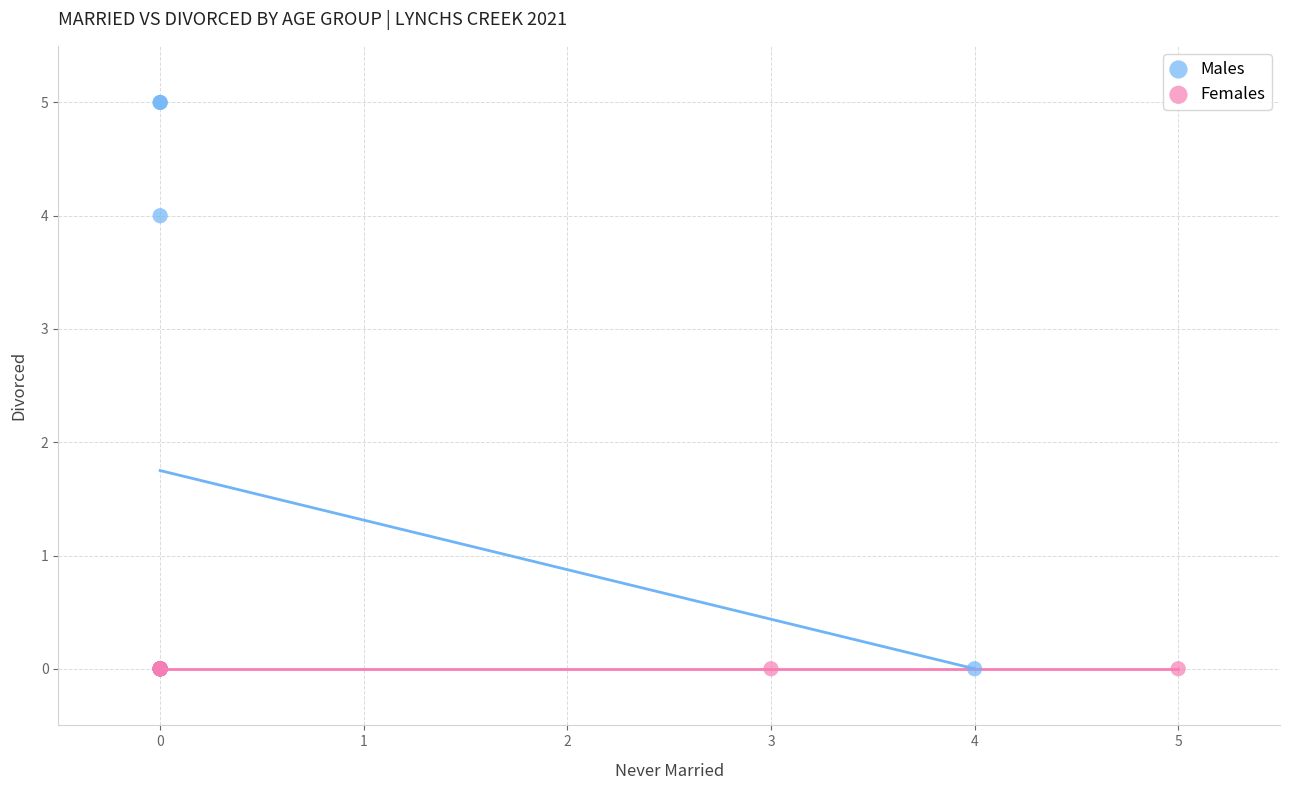

Which series contains the highest Y value?

Males